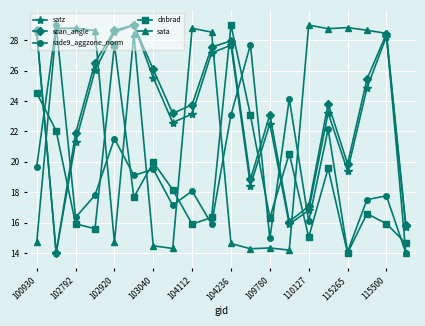

Does the chart display data point markers on the line(s)?

Yes